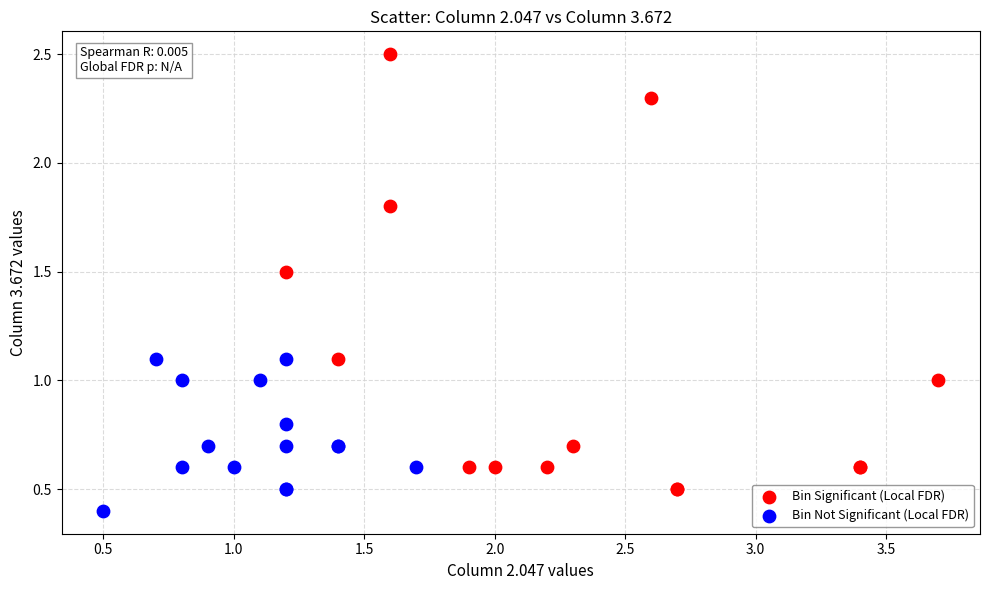

Which series has the largest Y range (max minus min)?

Bin Significant (Local FDR)